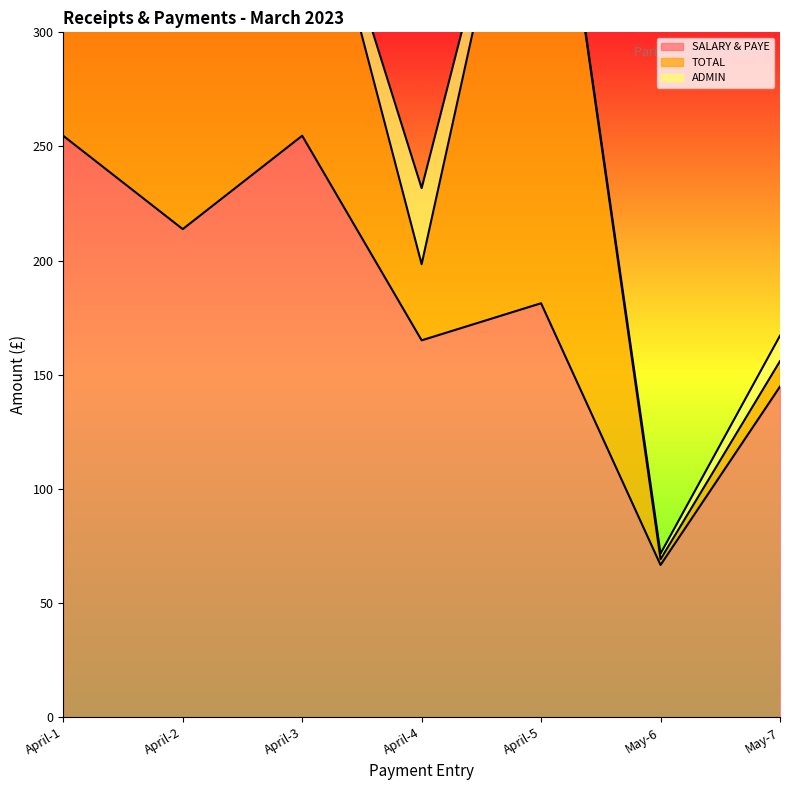

At April-3, list the series in order from largest to smallest.

SALARY & PAYE, TOTAL, ADMIN